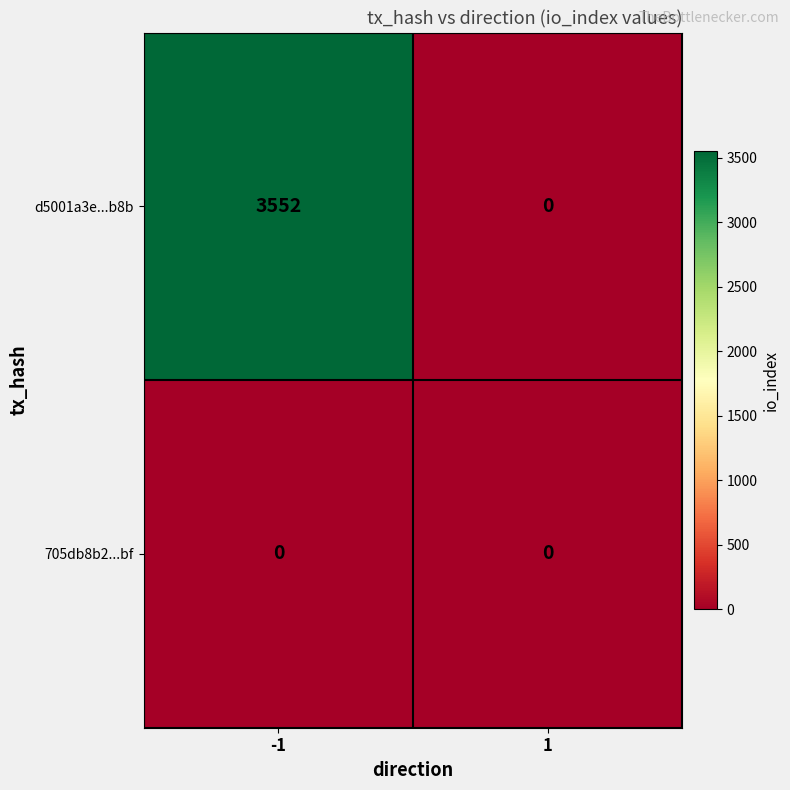

Which series changed the most between -1 and 1?

d5001a3e...b8b